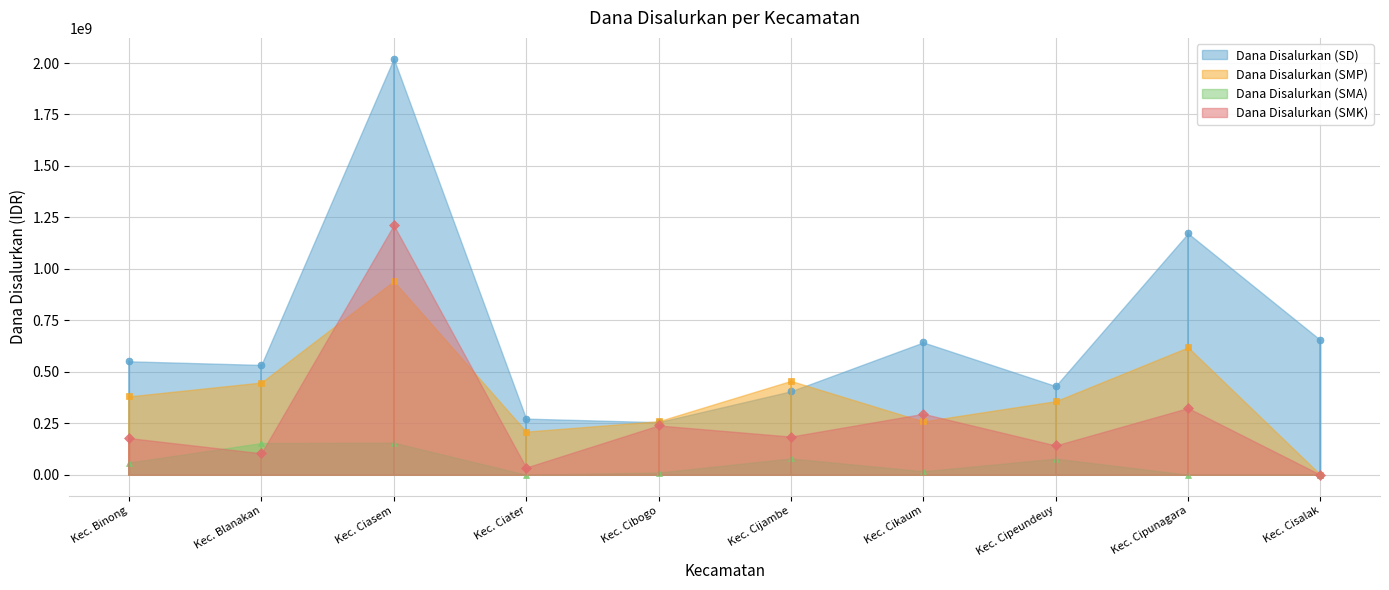

What is the difference between the maximum and minimum values in the Dana Disalurkan (SMP) series?

940125000